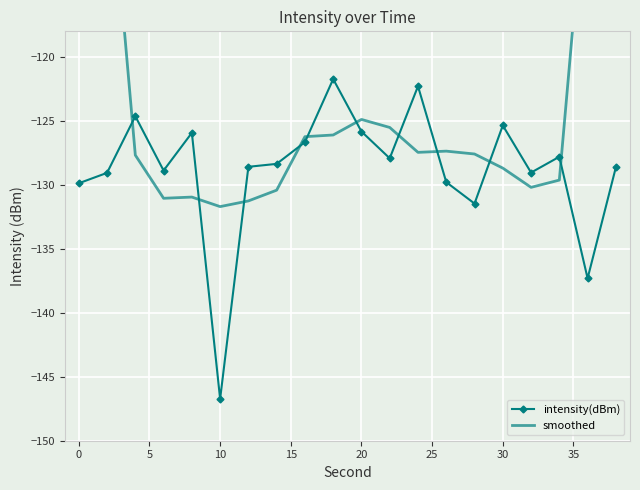

True or false: intensity(dBm) has more than 2 points higher than both neighbors.

True